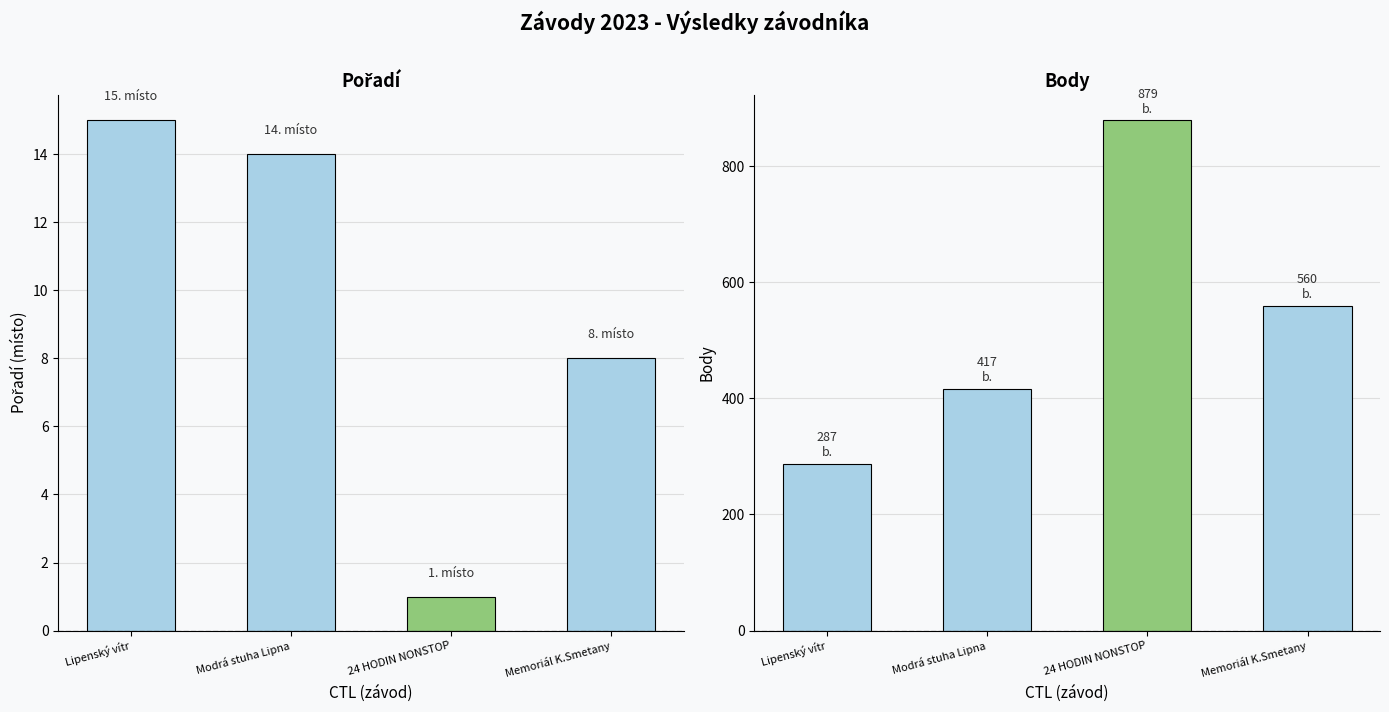

What is the smallest value displayed?

1